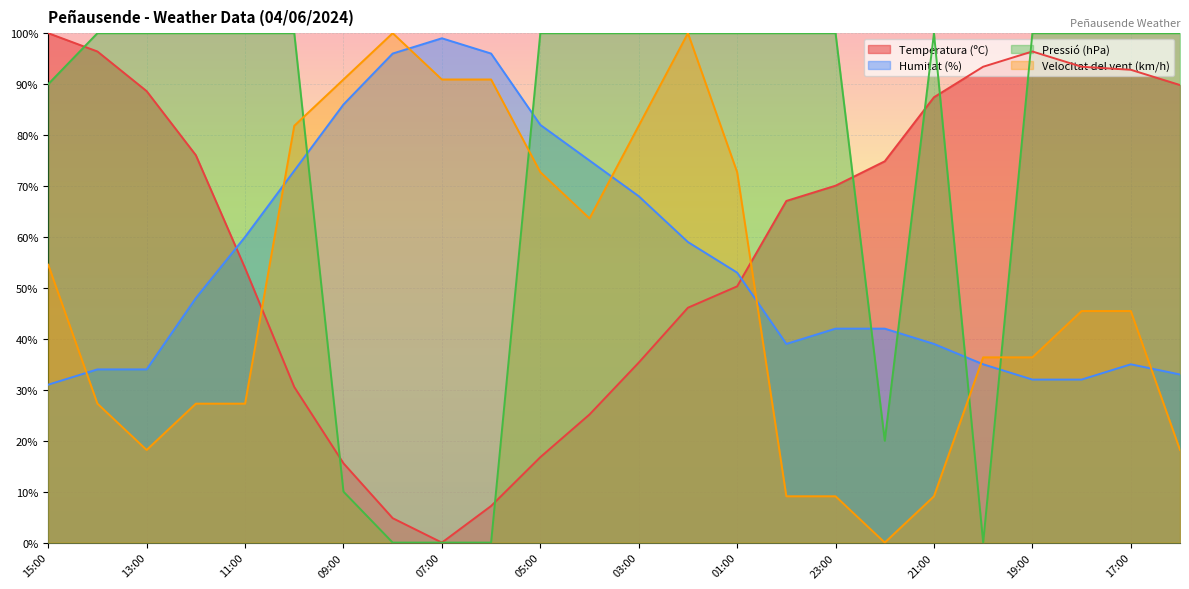

What is the difference between the highest and lowest values at 23:00?

90.9